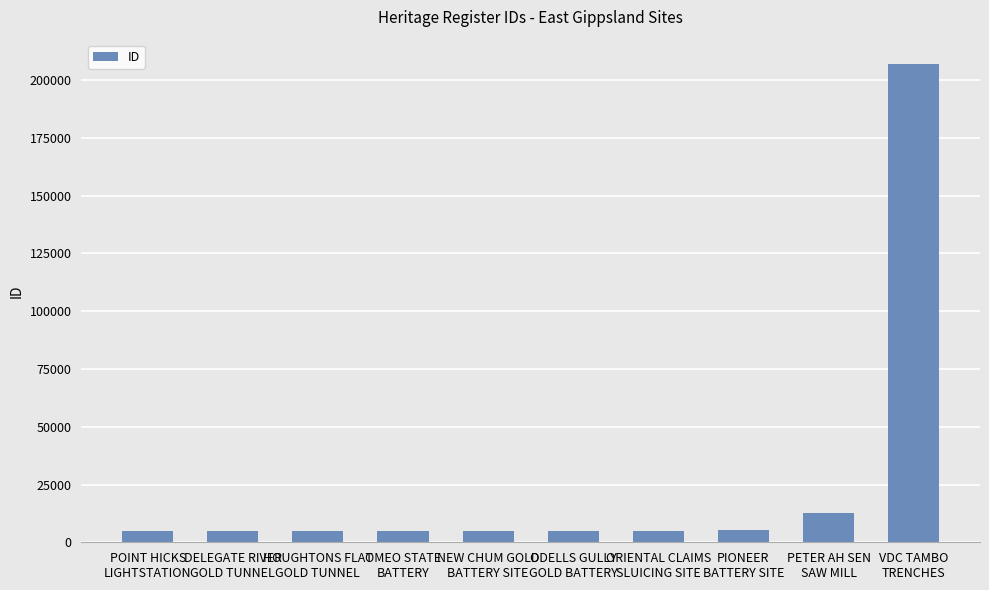

What is the value of the 1st bar from the left?

4945